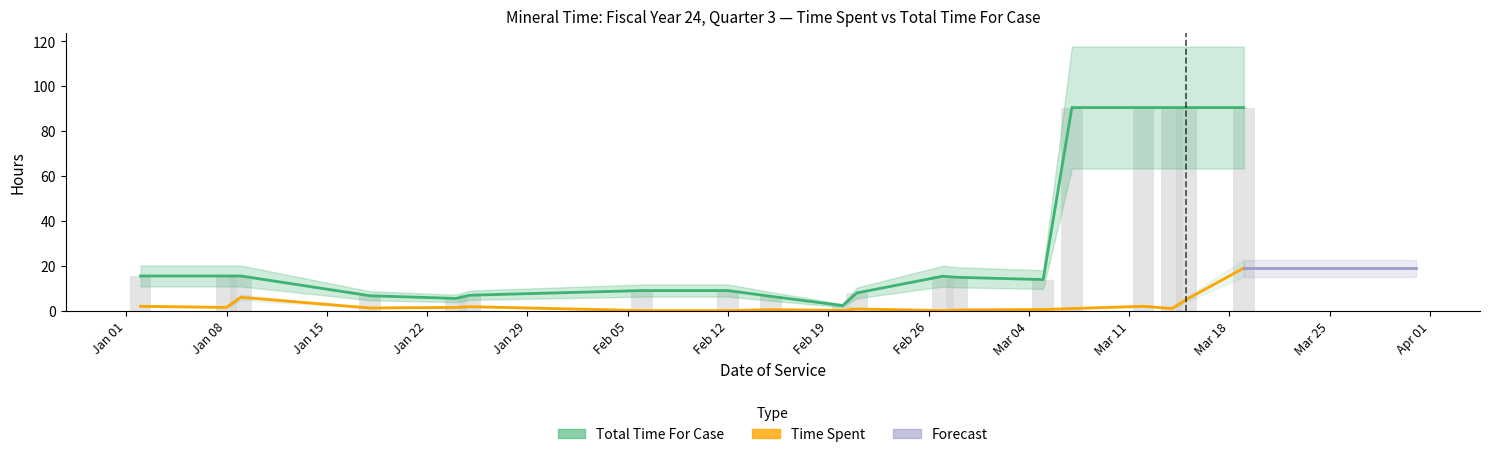

Which series has the largest total across all categories?

Total Time For Case